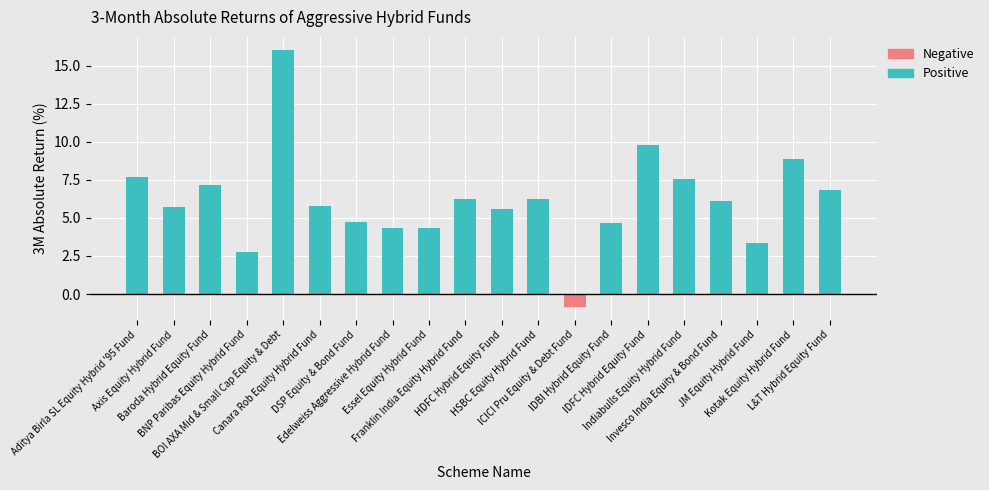

What is the ratio of the value at Axis Equity Hybrid Fund to the value at HDFC Hybrid Equity Fund?

1.0